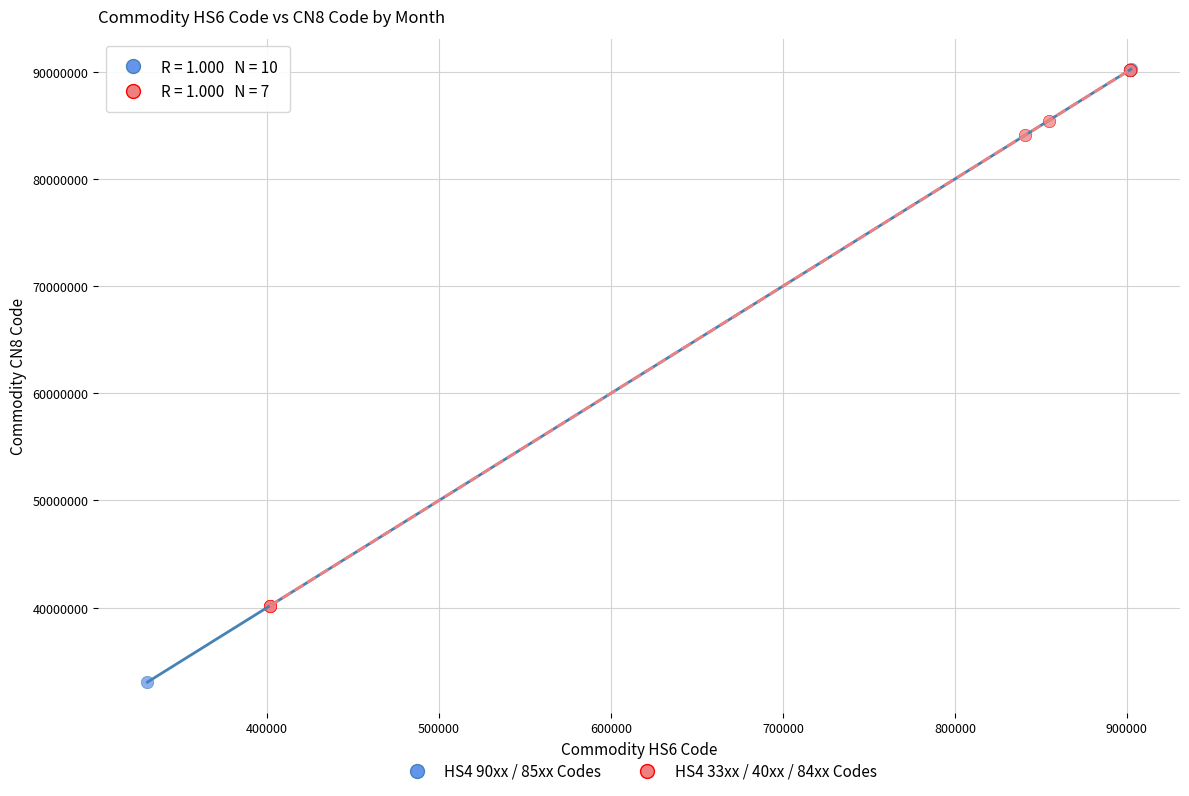

Which series reaches the minimum Y coordinate?

HS4 90xx / 85xx Codes